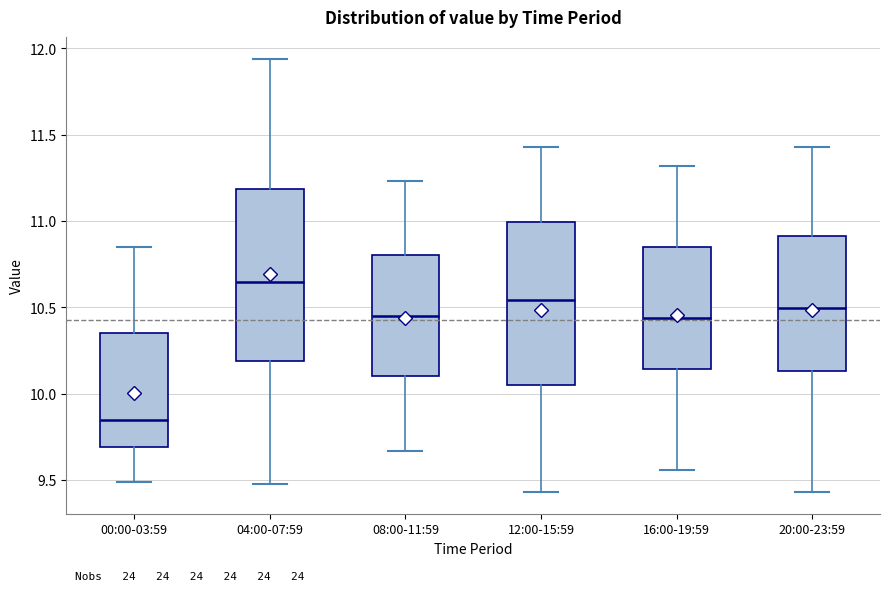

Which box's median line is the lowest?

00:00-03:59